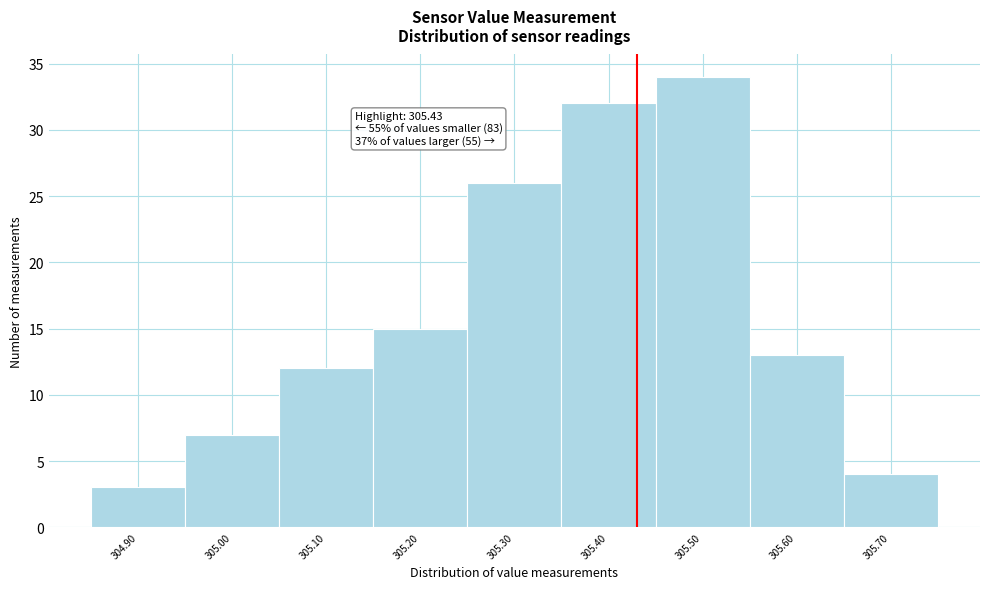

Over which range of the x-axis is the bar tallest?

305.45 to 305.55